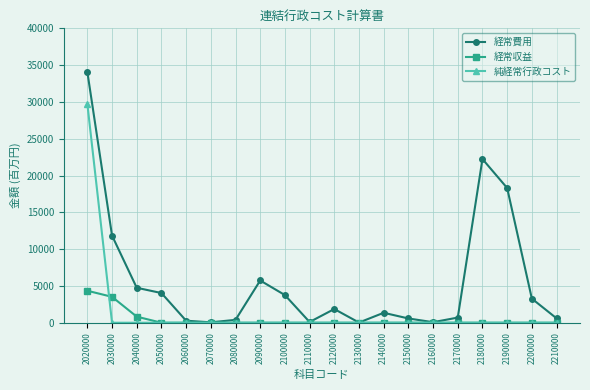

Read the 純経常行政コスト value at 2020000.

29733